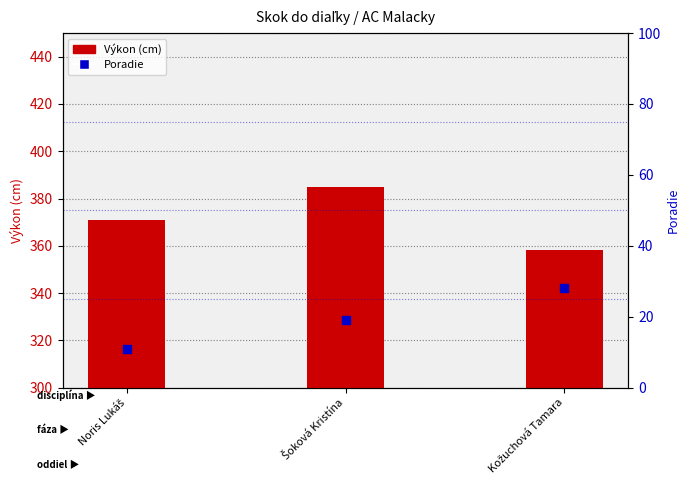

What are all the series names shown in the legend?

Výkon (cm), Poradie